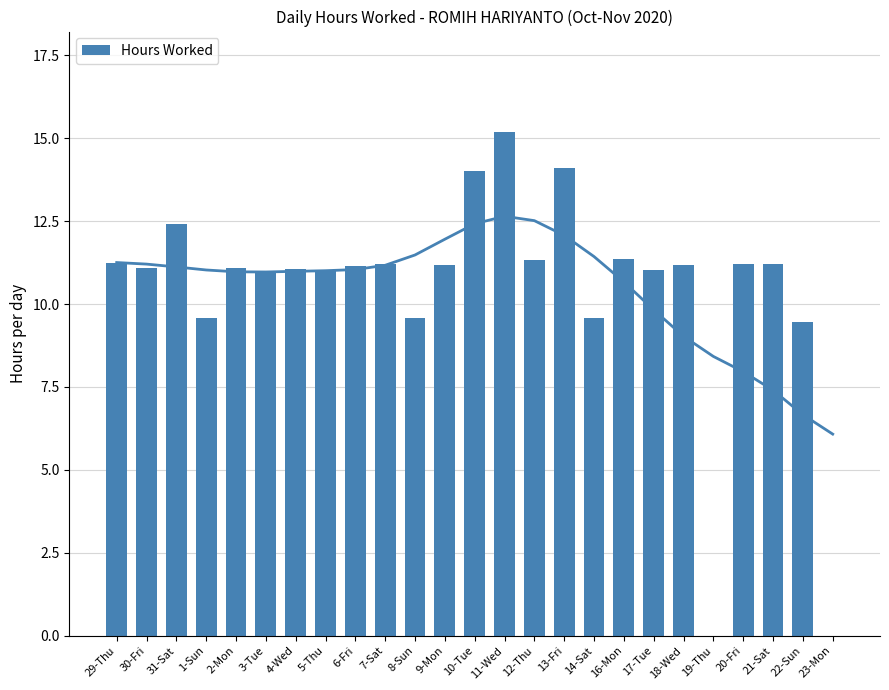

How many series are shown in this chart?

1